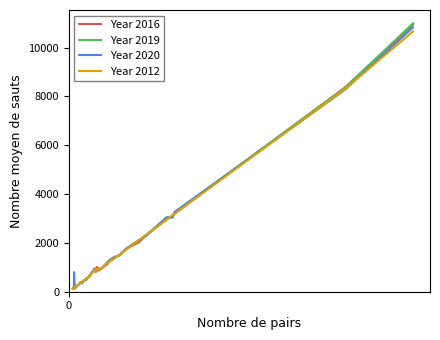

Which series has the widest spread of values?

Year 2019